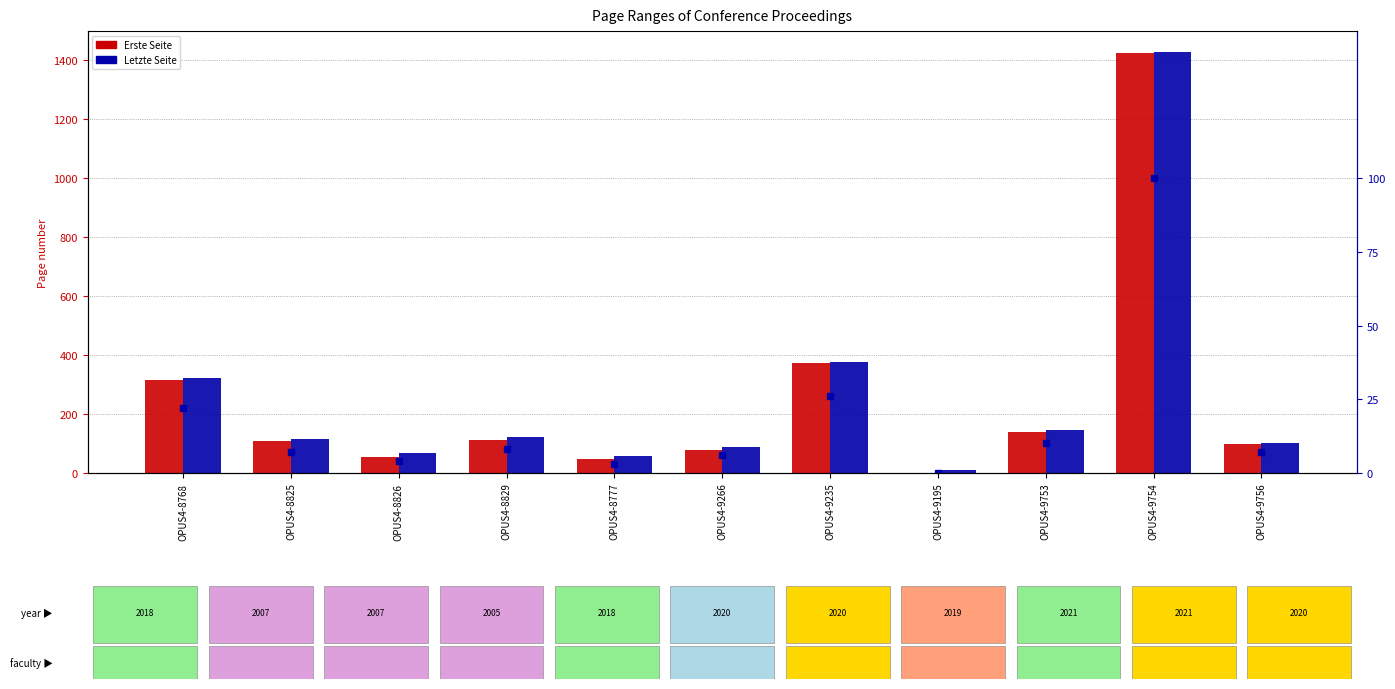

Is the value of Letzte Seite at OPUS4-9756 greater than the value of % of max page at OPUS4-9235?

Yes